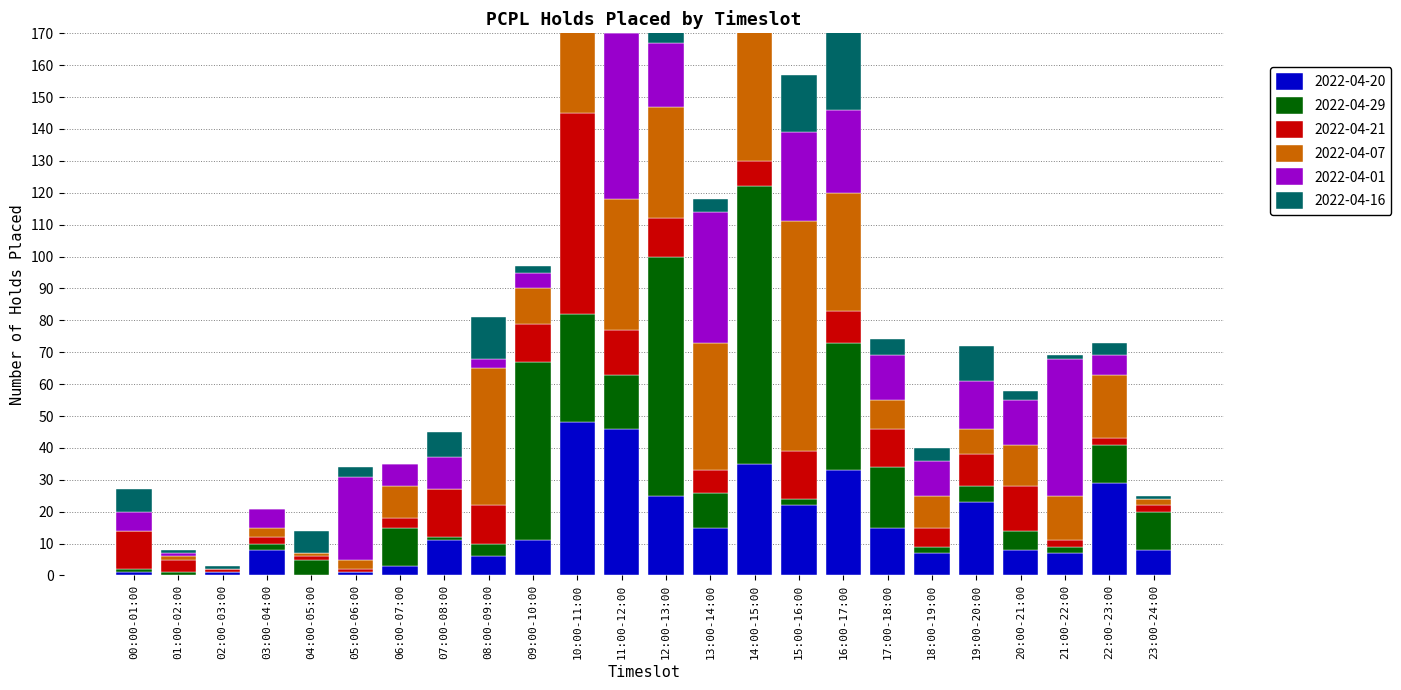

What is the value of the 2022-04-29 bar at the 16th from the left?

2